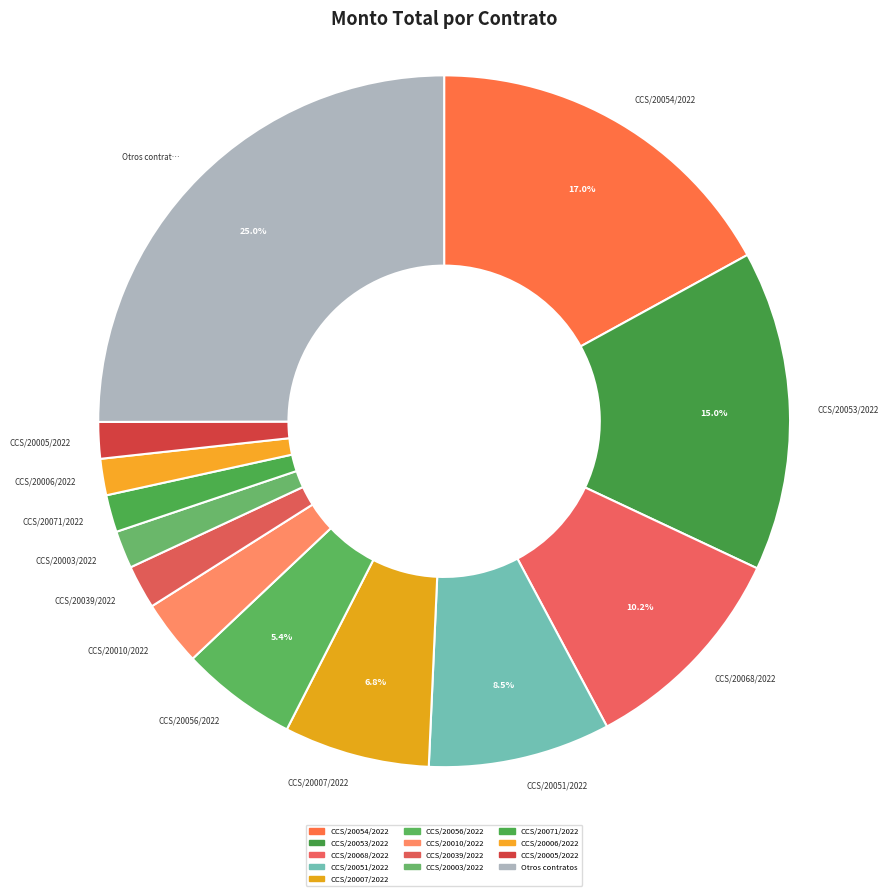

Count the number of slices in the pie.

13